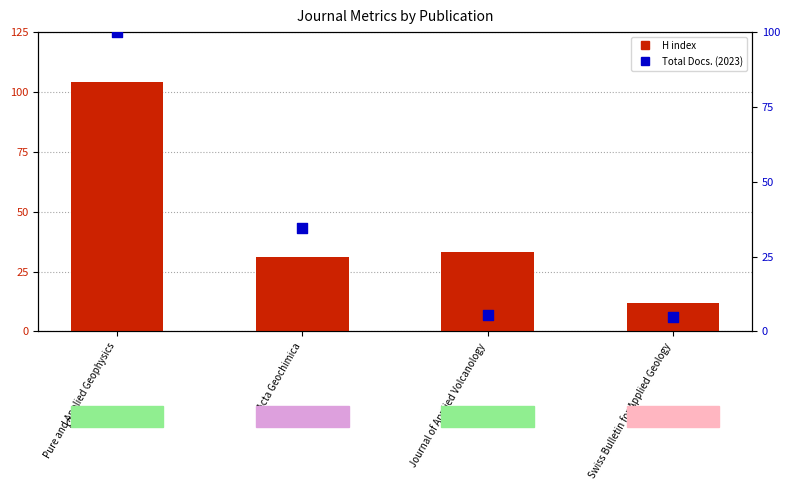

Which series contains the lowest Y value?

Total Docs. (2023) (percentile)